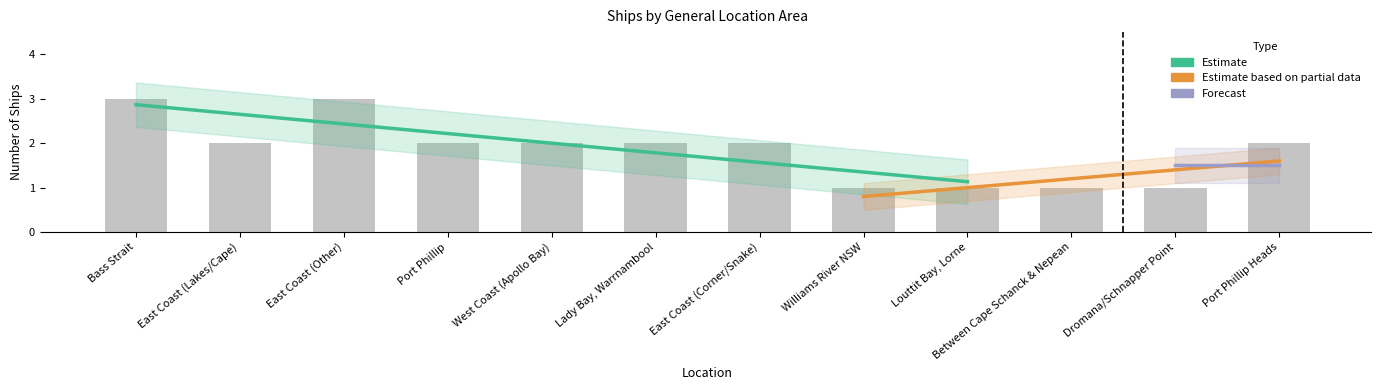

Reading left to right, list all the values displayed in this chart.

3	2	3	2	2	2	2	1	1	1	1	2